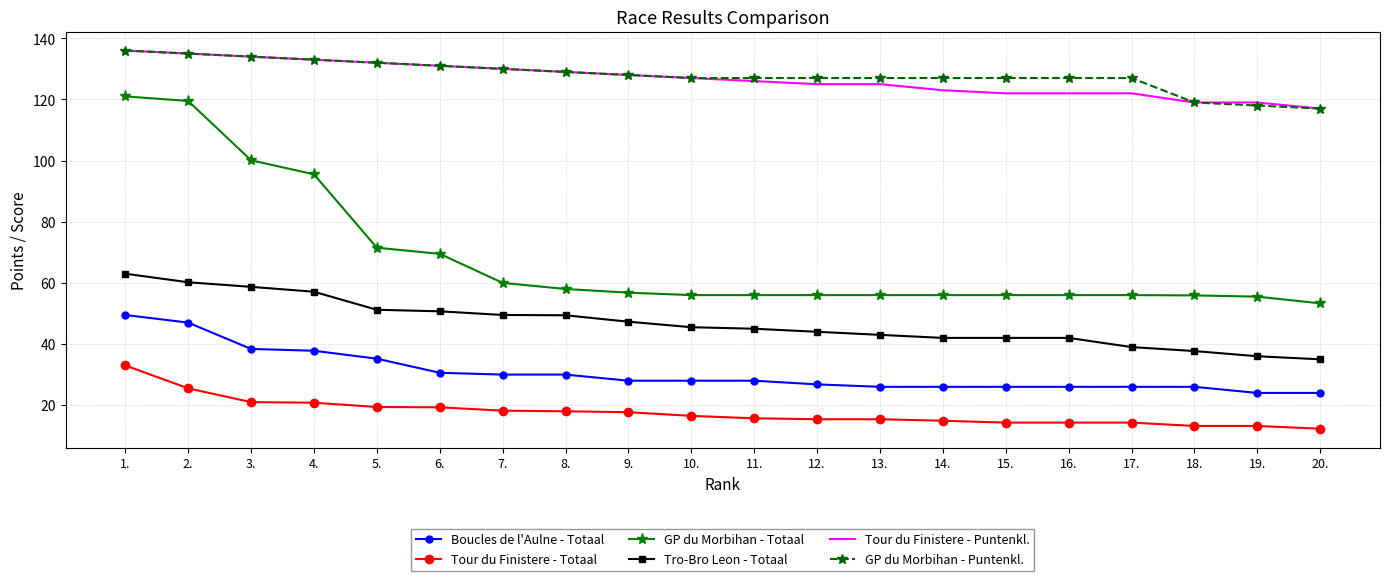

True or false: Tour du Finistere - Puntenkl. and Tro-Bro Leon - Totaal cross at least once.

False